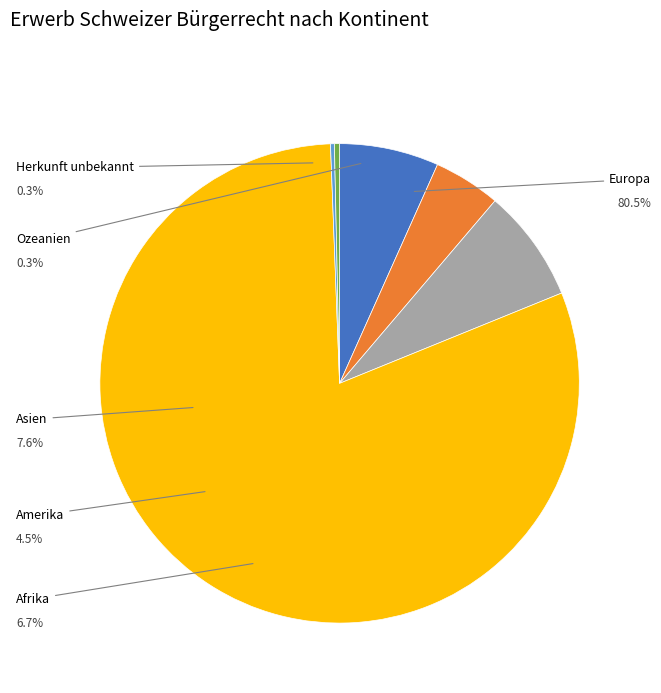

What is the smallest slice in the pie chart?

Ozeanien